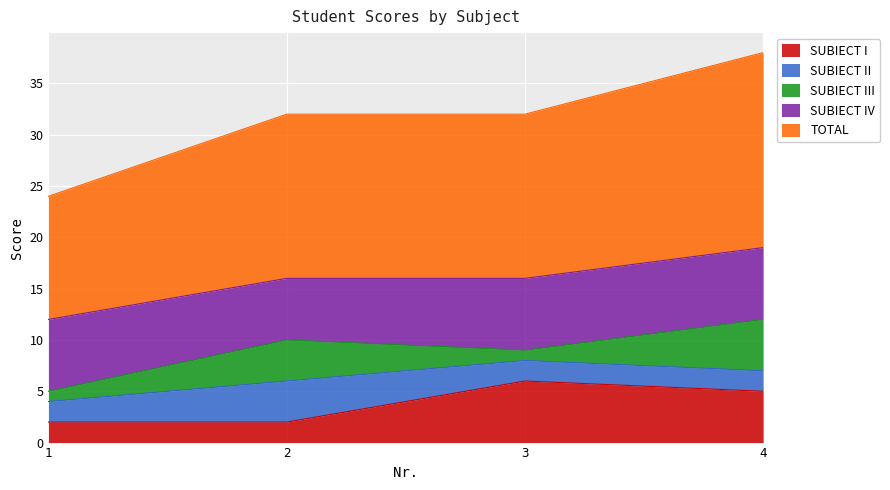

Rank the categories by TOTAL value from lowest to highest.

1, 2, 3, 4